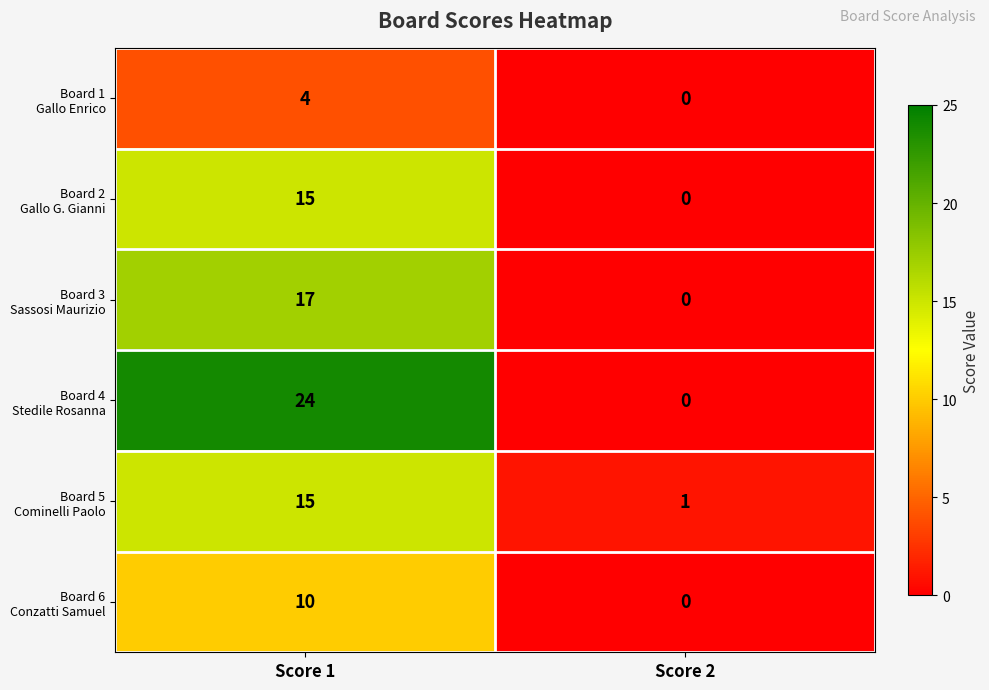

What is the spread (max minus min) of values at Score 1?

20